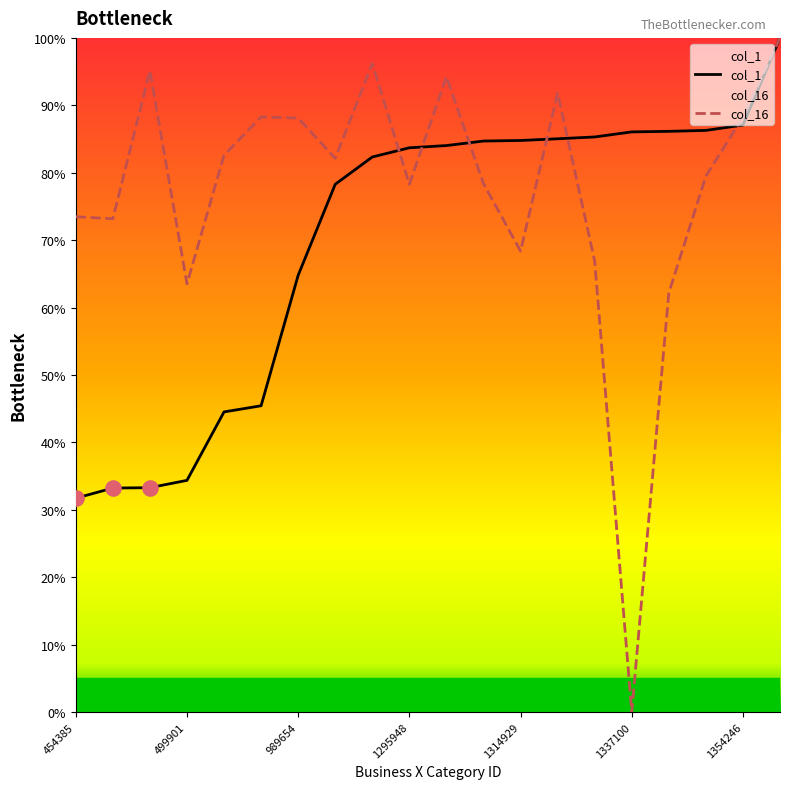

What are all the series names shown in the legend?

col_1, col_16